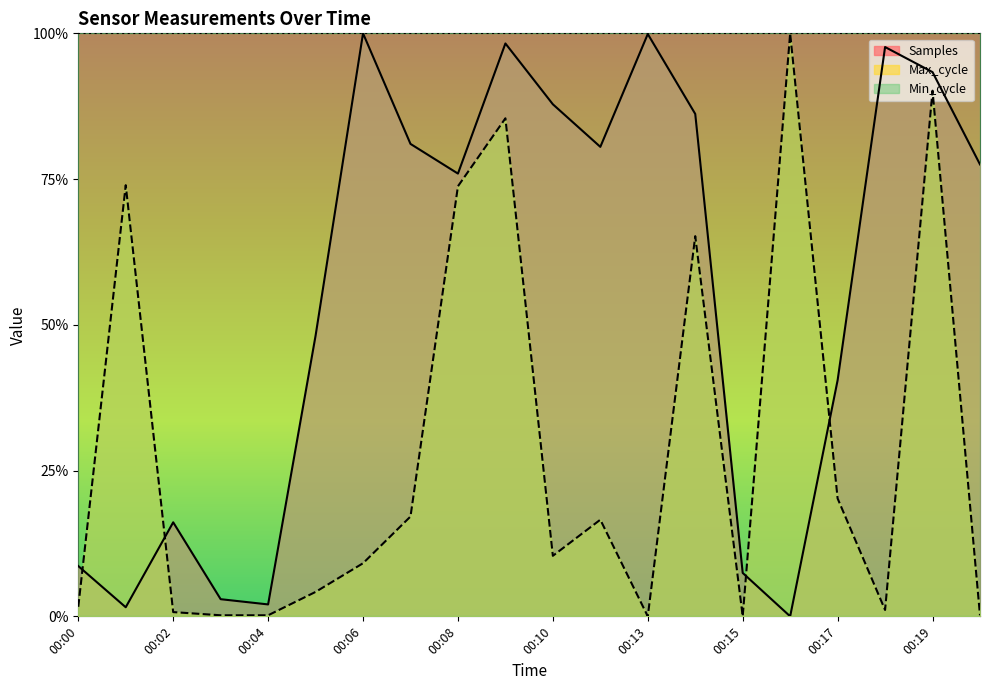

What is the difference between the maximum and minimum values in the Samples series?

1.0